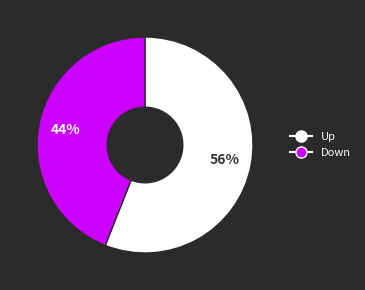

What is the ratio of the value at Up to the value at Down?

1.3